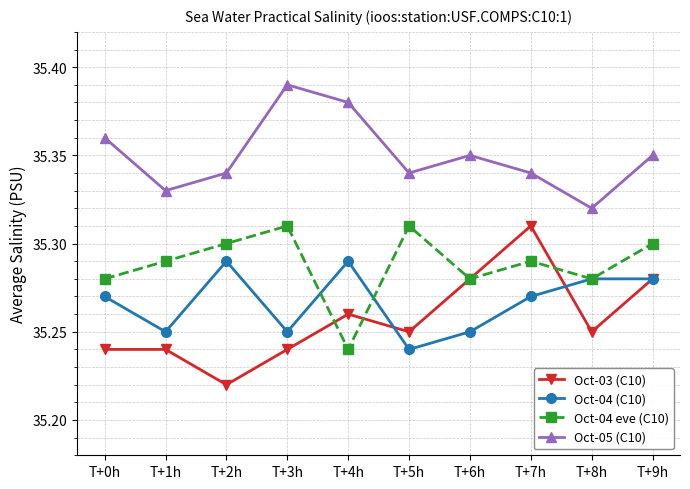

Which series has the largest total across all categories?

Oct-05 (C10)